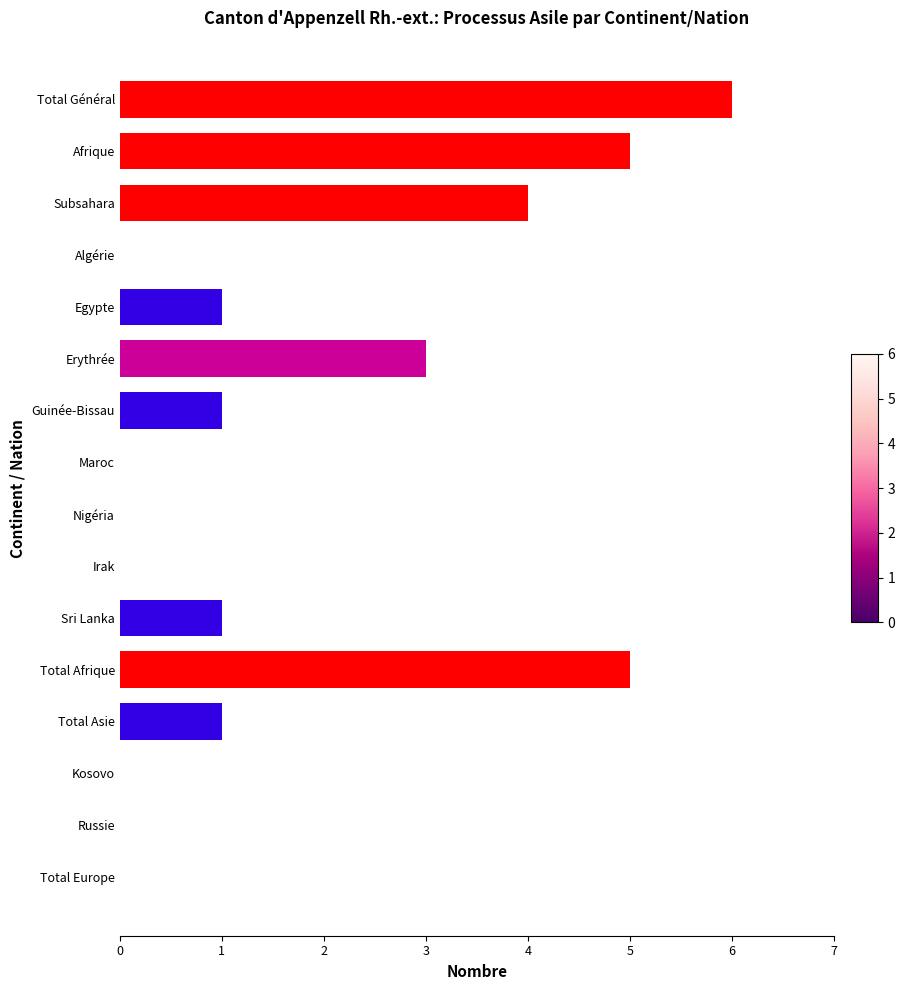

What value does the data have at Erythrée?

3